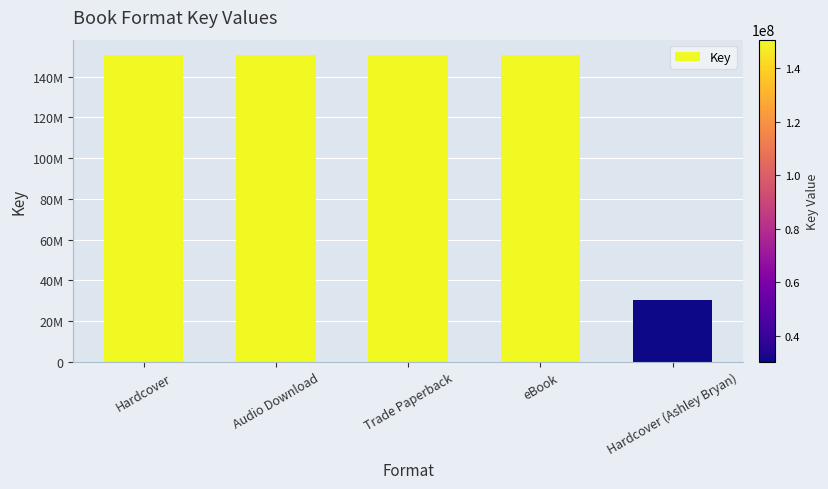

Which has a higher value, Audio Download or Trade Paperback?

Audio Download